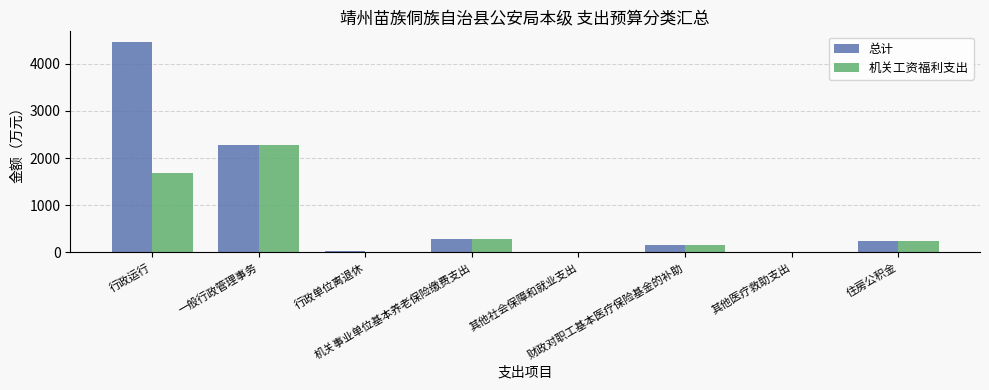

At which category is the sum across all series the highest?

行政运行